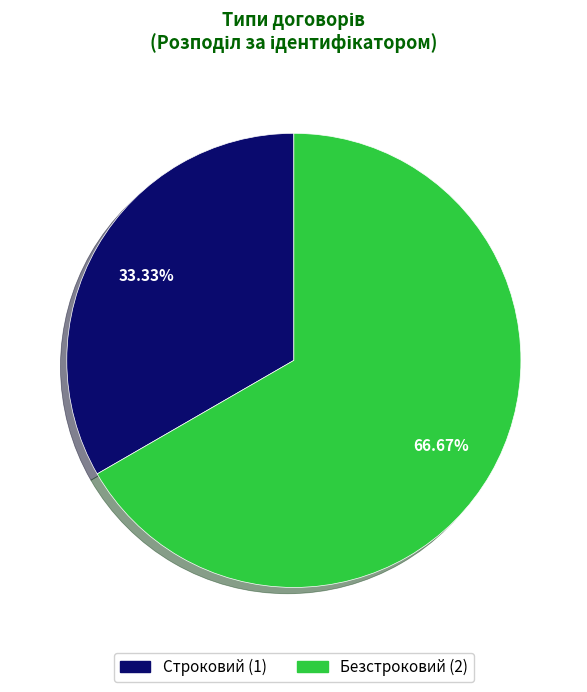

Is it true that Безстроковий is 55% of the pie?

False